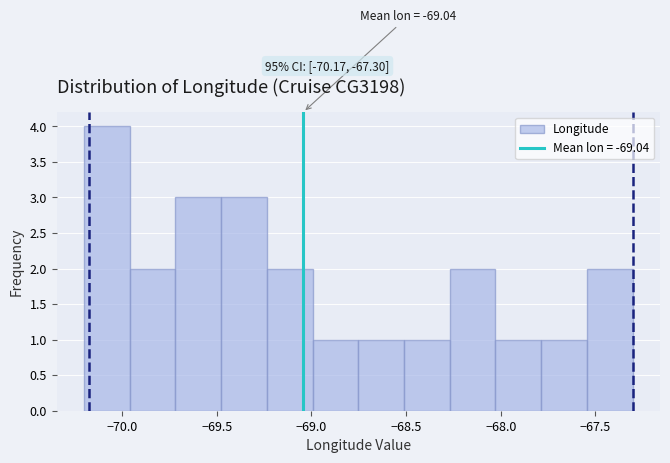

Over which range of the x-axis is the bar tallest?

-70.20 to -69.95